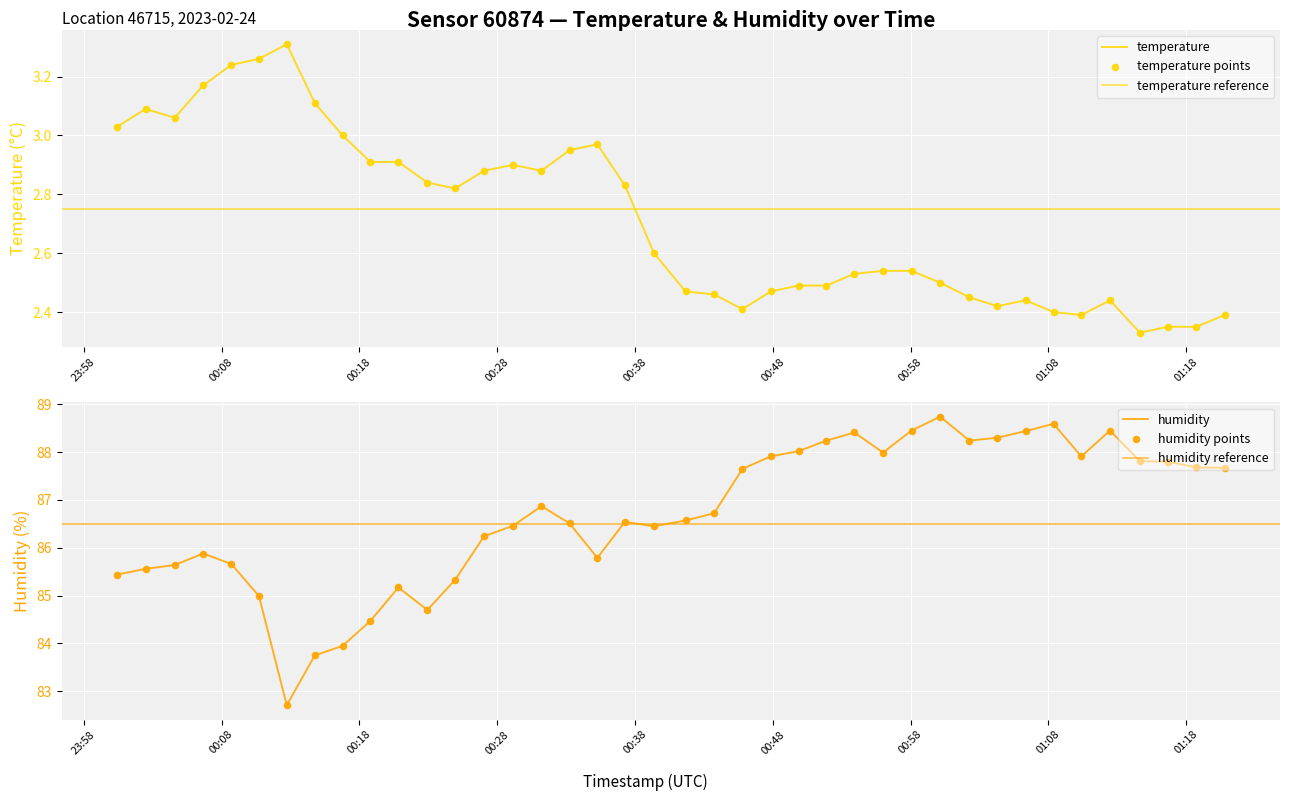

Which series reaches the maximum Y coordinate?

humidity